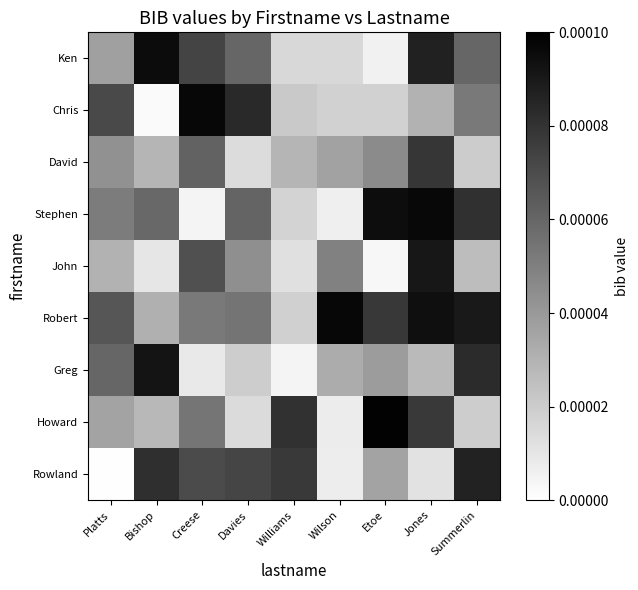

How many distinct data groups are displayed?

9